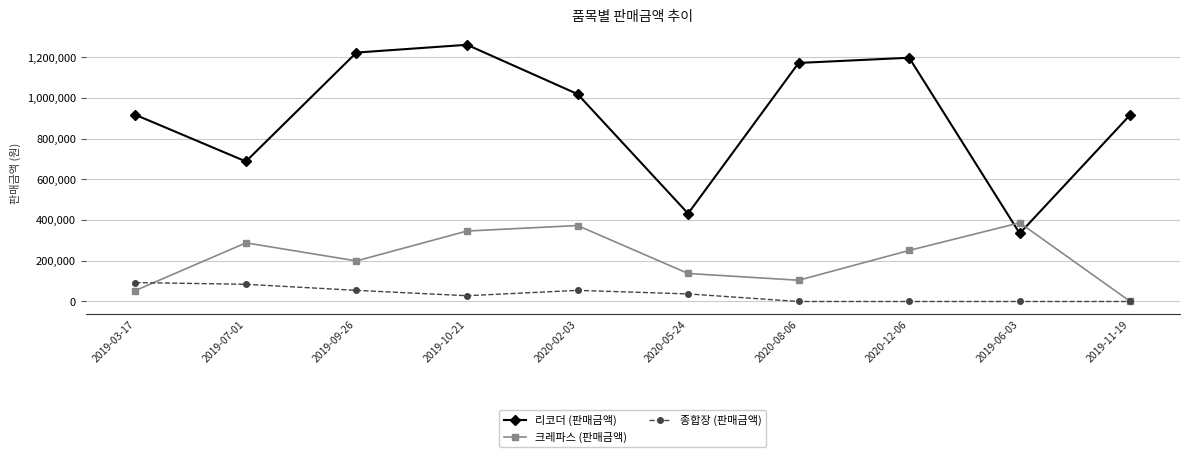

Which series changed the most between 2020-05-24 and 2020-08-06?

리코더 (판매금액)